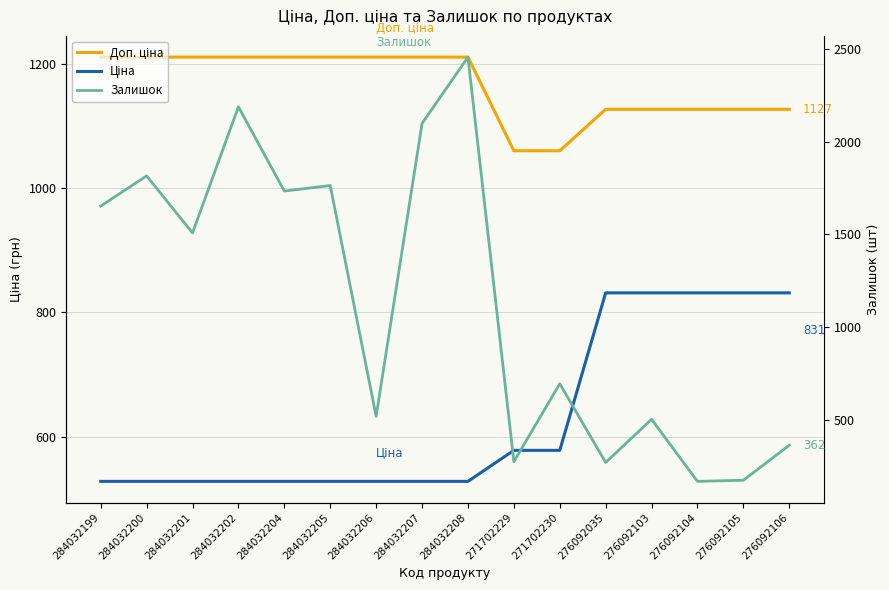

Which series has the largest total across all categories?

Доп. ціна